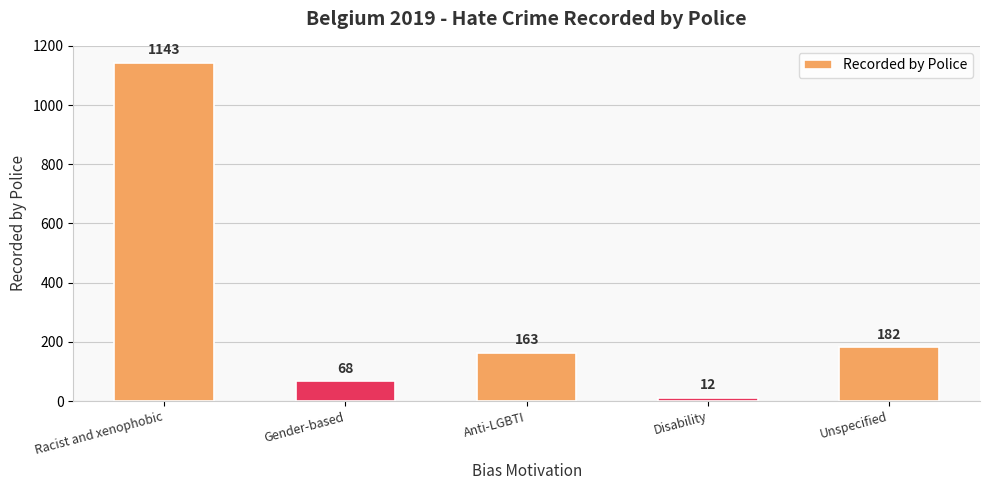

What is the value of the 5th bar from the left?

182